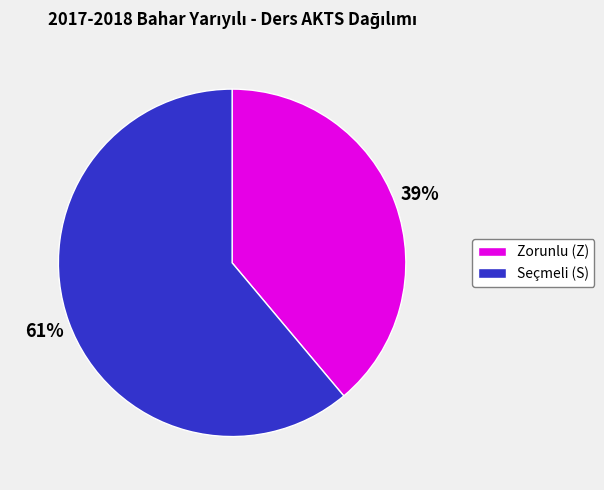

To the nearest percent, what is the difference between the largest and smallest slice percentages?

22%